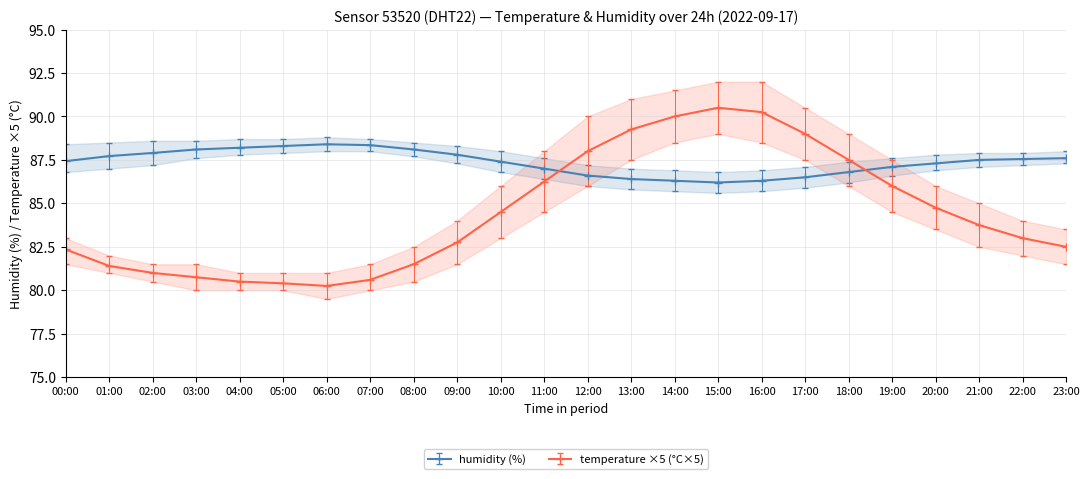

In hum_min, how many points are lower than both neighbors (excluding endpoints)?

1